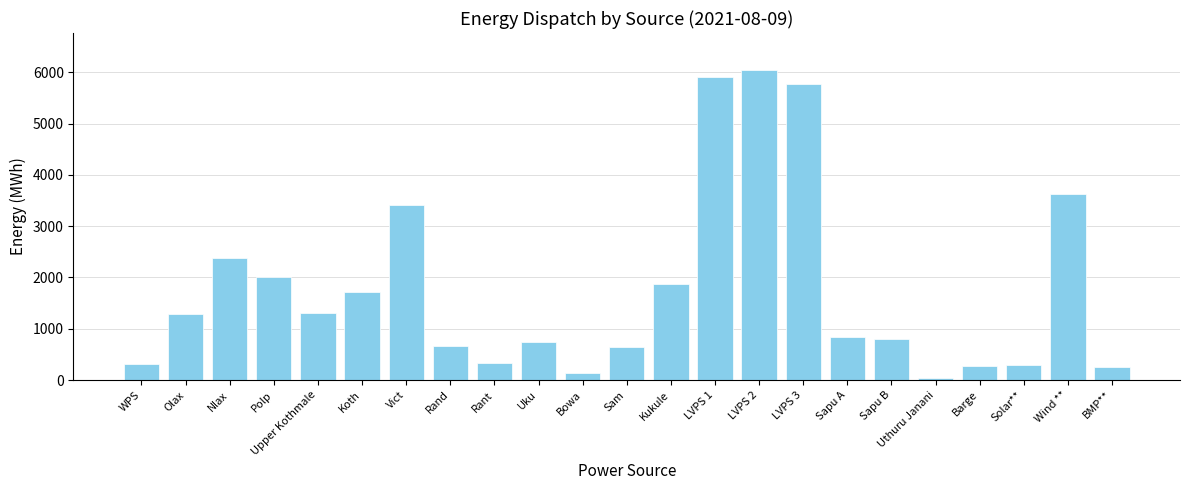

What is the value of the 7th bar from the left?

3410.0